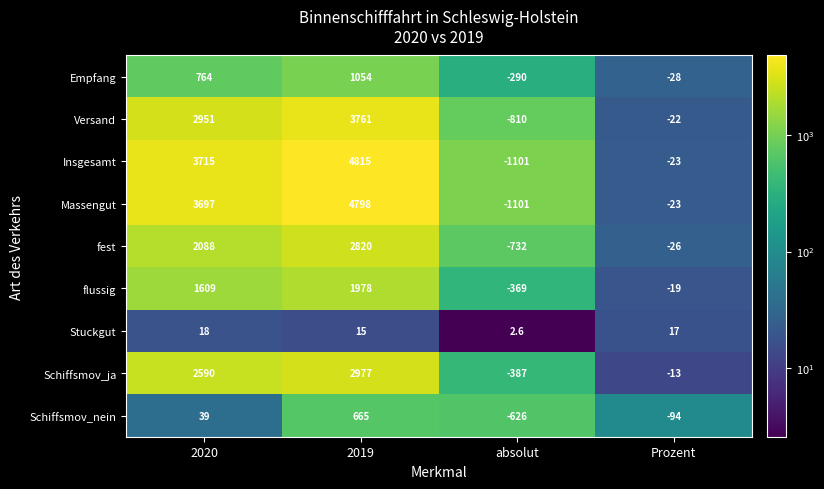

True or false: Massengut has a value of 6487.9 at 2020.

False